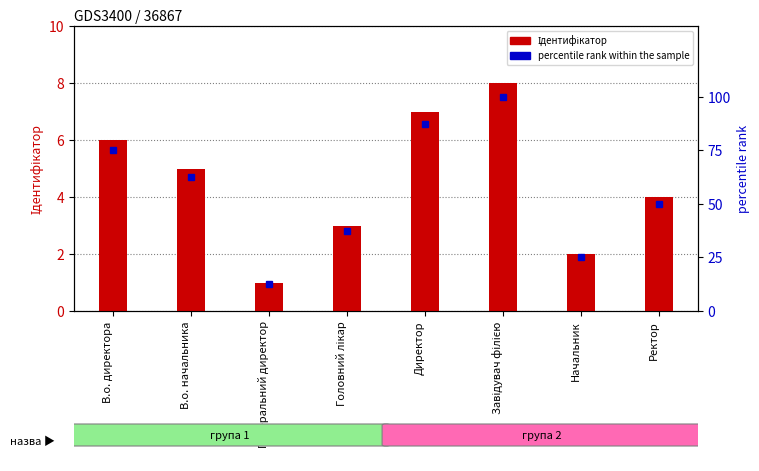

At which category is the sum across all series the highest?

Завідувач філією